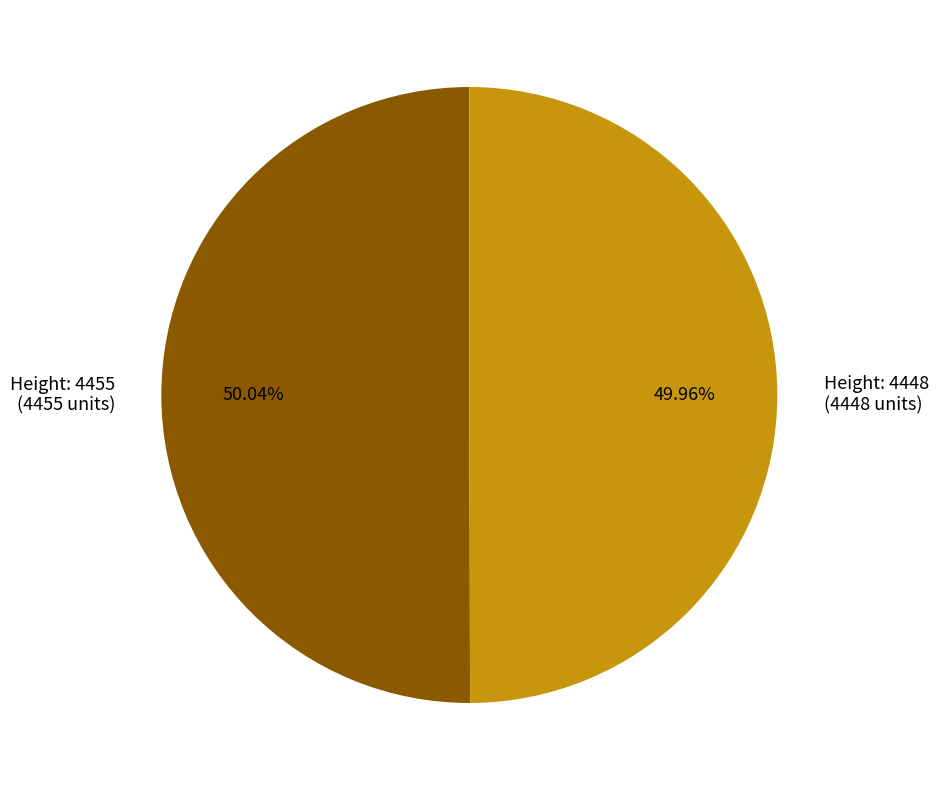

Combined, do Height: 4455 (4455 units) and Height: 4448 (4448 units) account for over 50%?

Yes